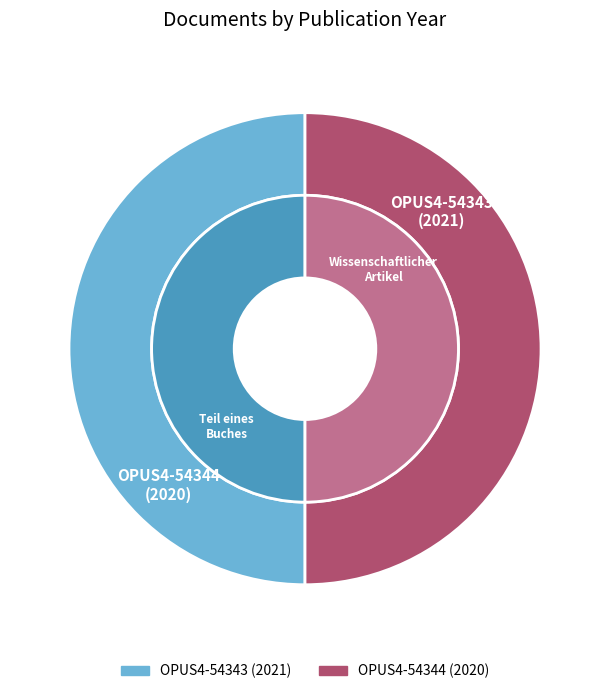

Which slice is the largest?

OPUS4-54343